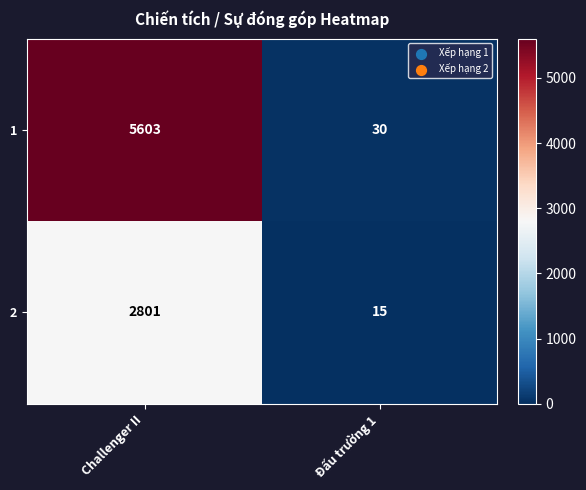

Reading right to left, list all the values displayed in this chart.

1: 30	5603
2: 15	2801